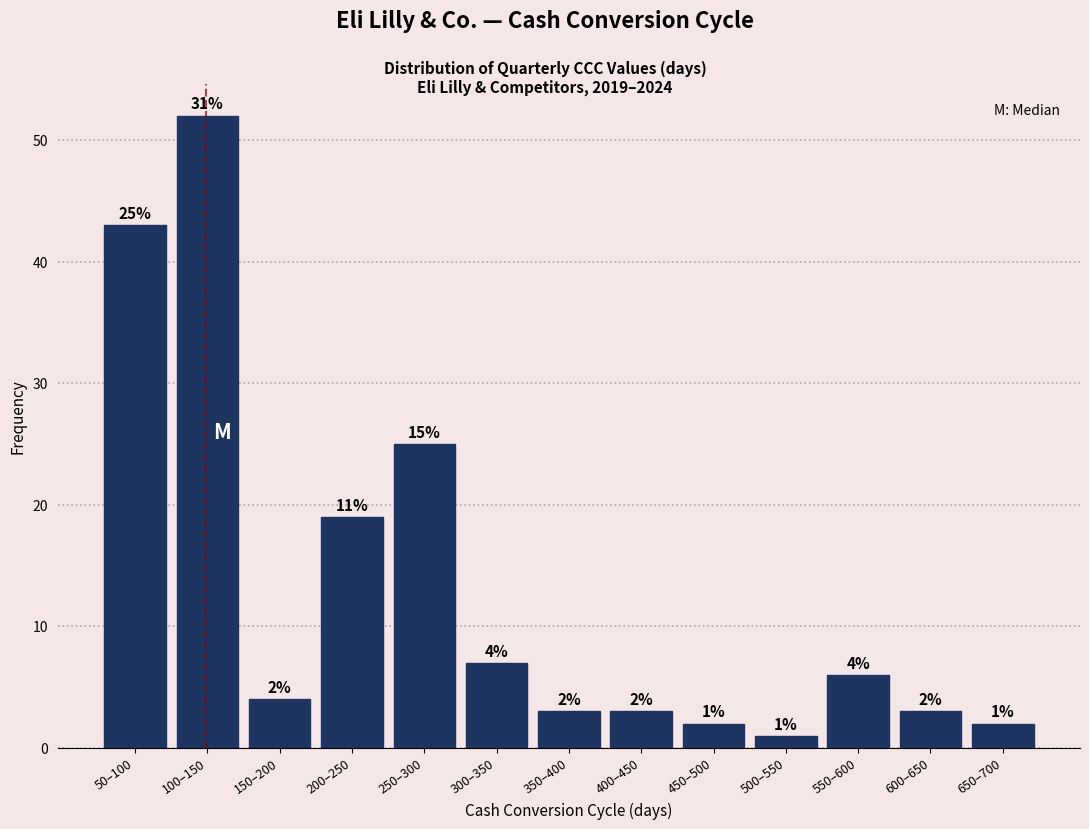

Reading right to left, extract all data points from this chart.

650–700=2	600–650=3	550–600=6	500–550=1	450–500=2	400–450=3	350–400=3	300–350=7	250–300=25	200–250=19	150–200=4	100–150=52	50–100=43